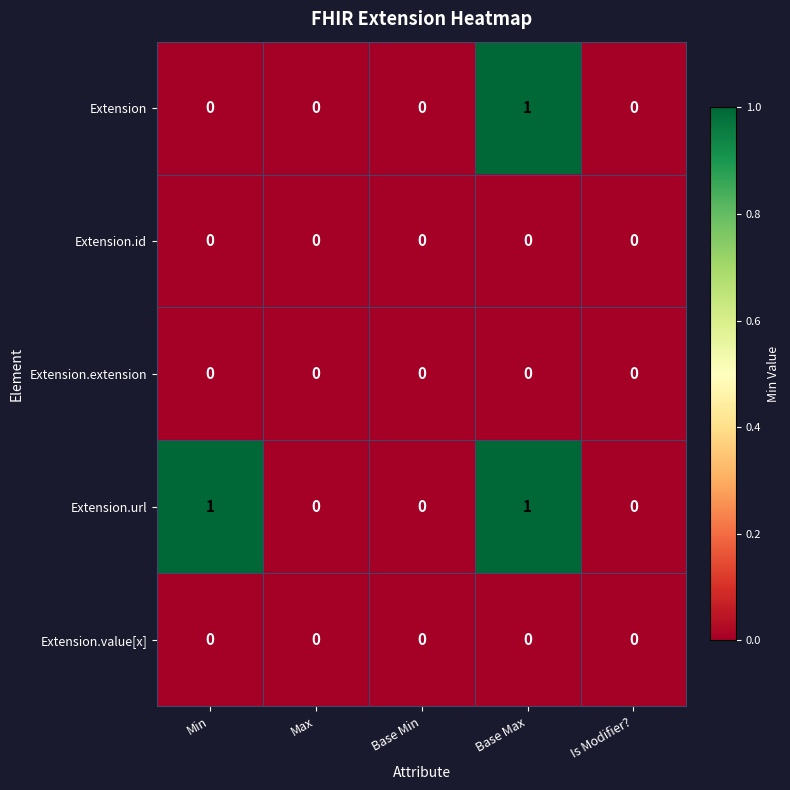

Count the number of categories in the chart.

5